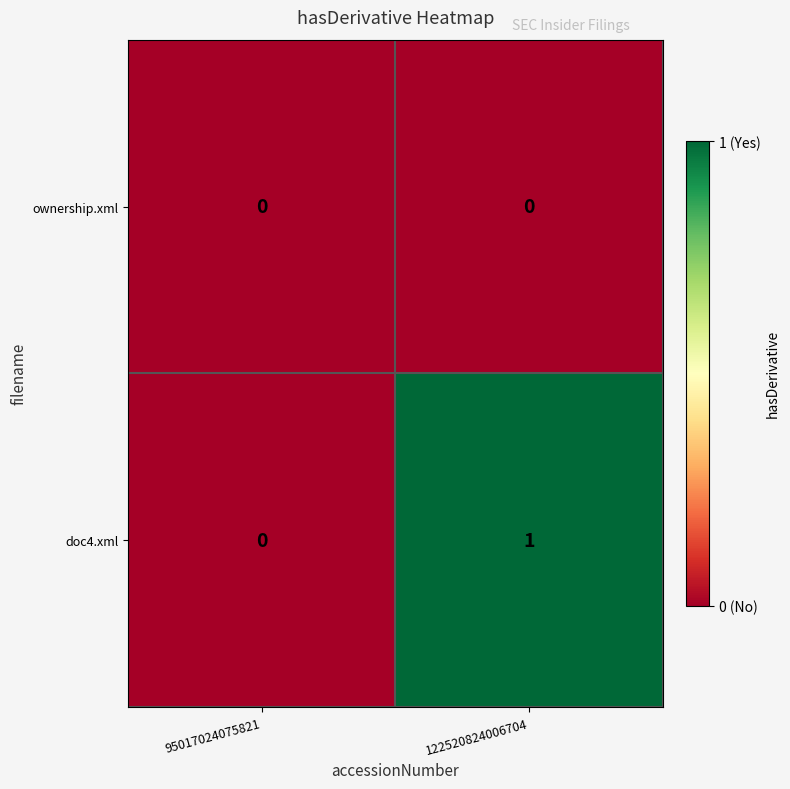

Is it true that doc4.xml equals 2 at 122520824006704?

False